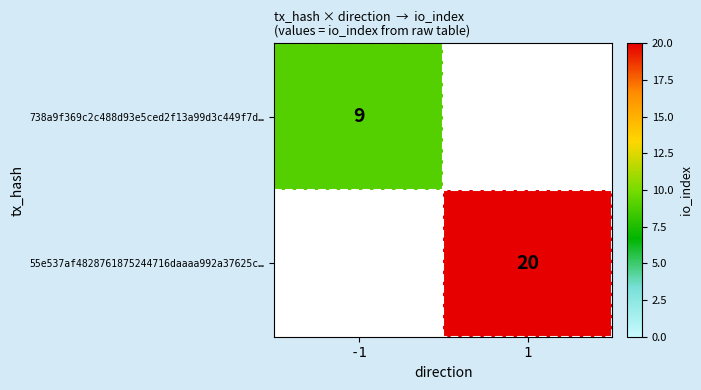

The value of 738a9f369c2c488d93e5ced2f13a99d3c449f7d… at -1 is 13. True or false?

False